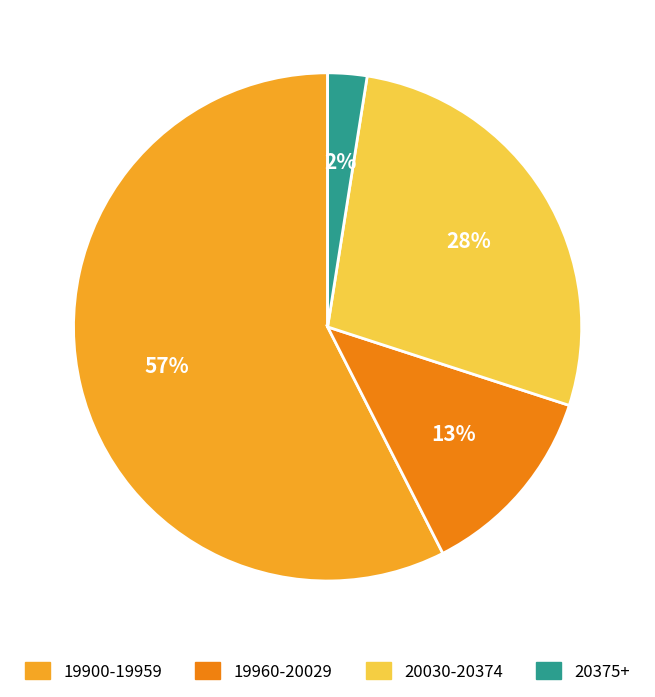

Does any single category account for the majority?

Yes